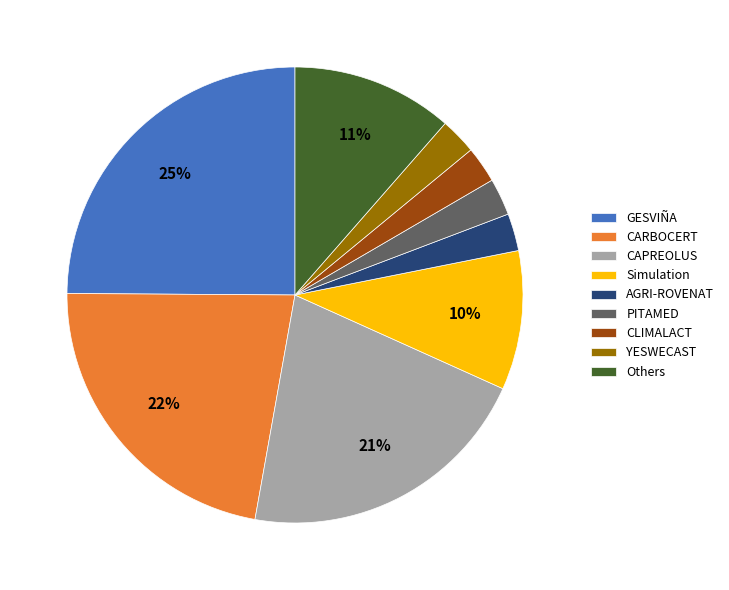

Which has a higher value, CLIMALACT or GESVIÑA?

GESVIÑA